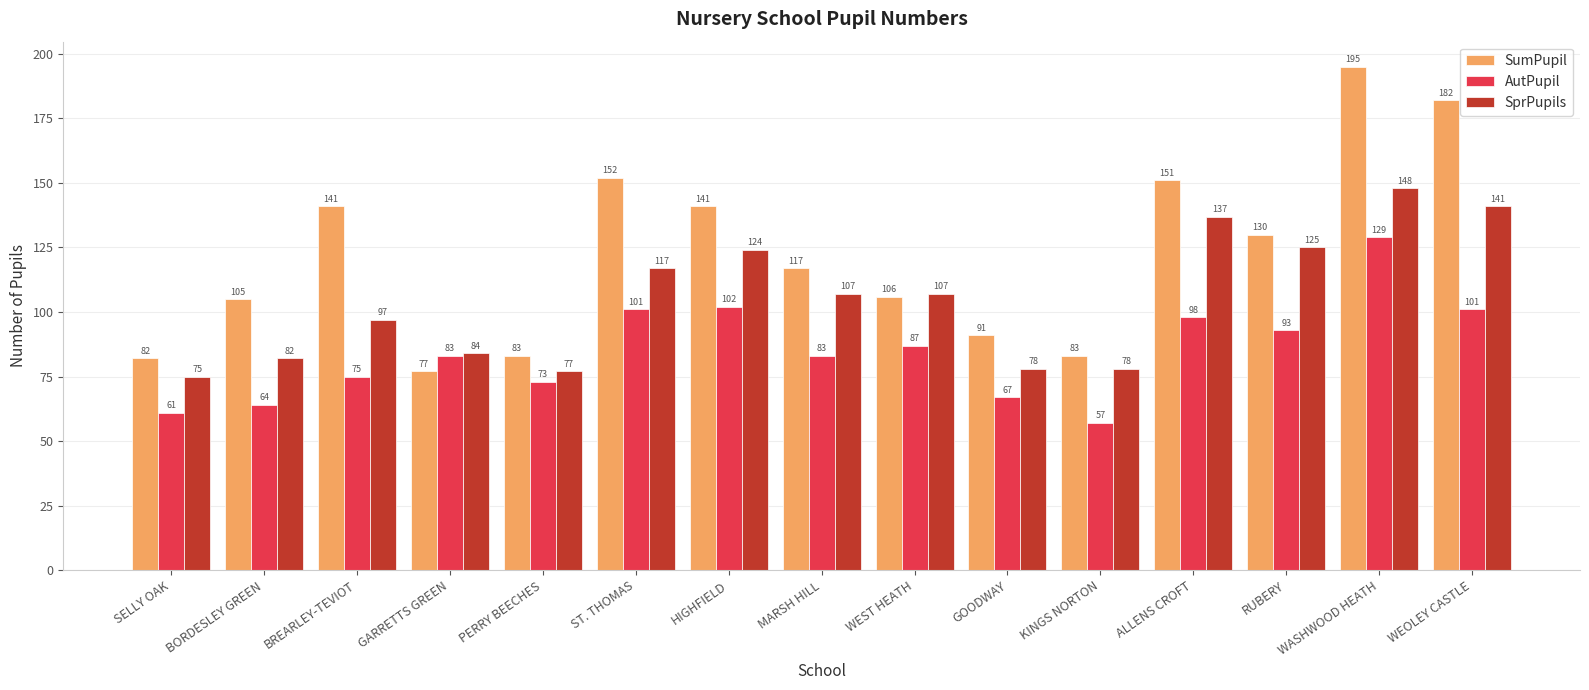

At which label is AutPupil closest to 93?

RUBERY